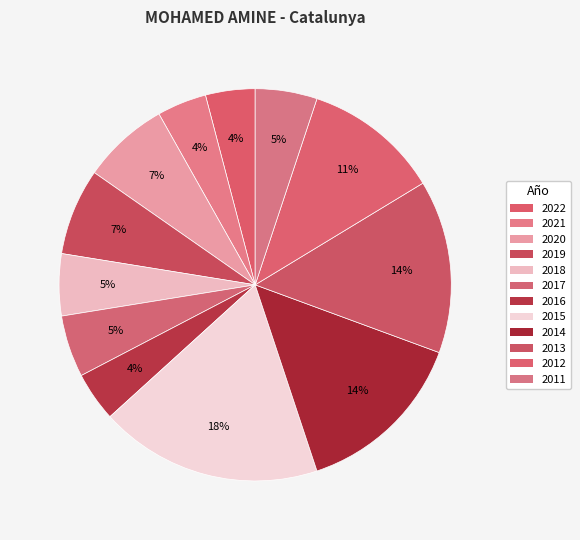

To the nearest percent, what is the difference between the largest and smallest slice percentages?

14%